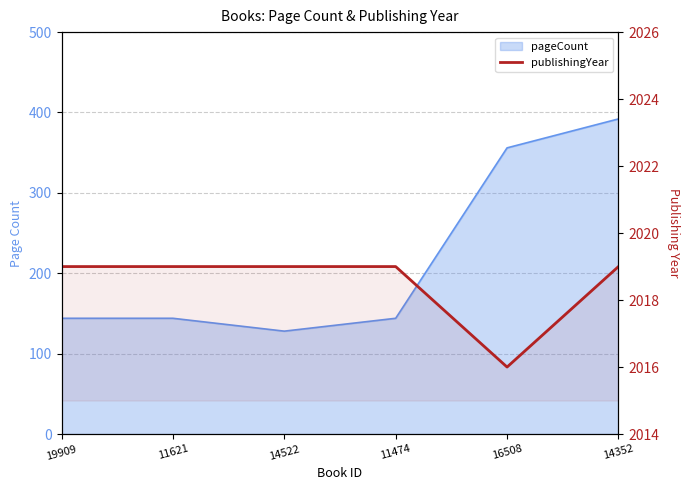

What position from the right is 11474?

3